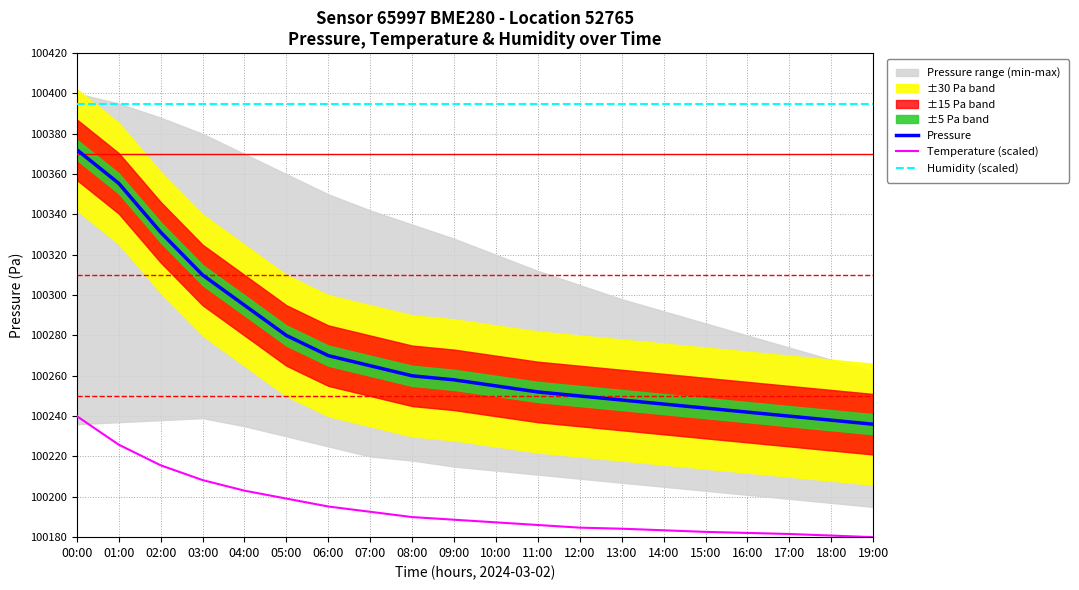

Which series has the widest spread of values?

Pressure